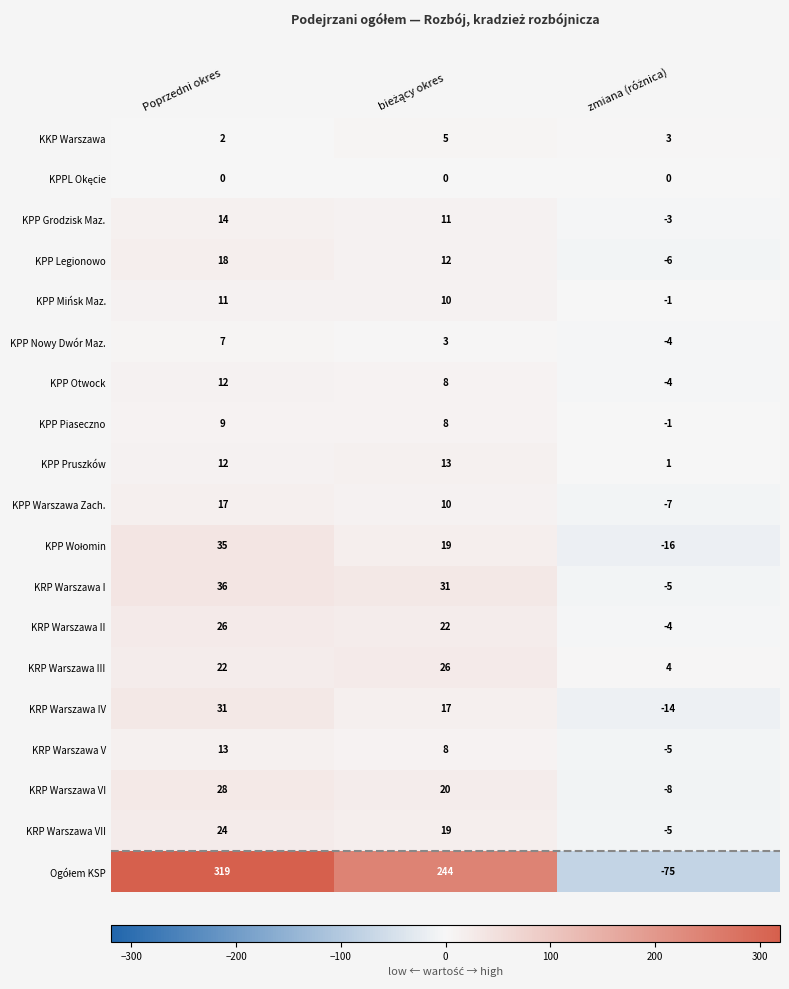

What is the greatest value displayed?

319